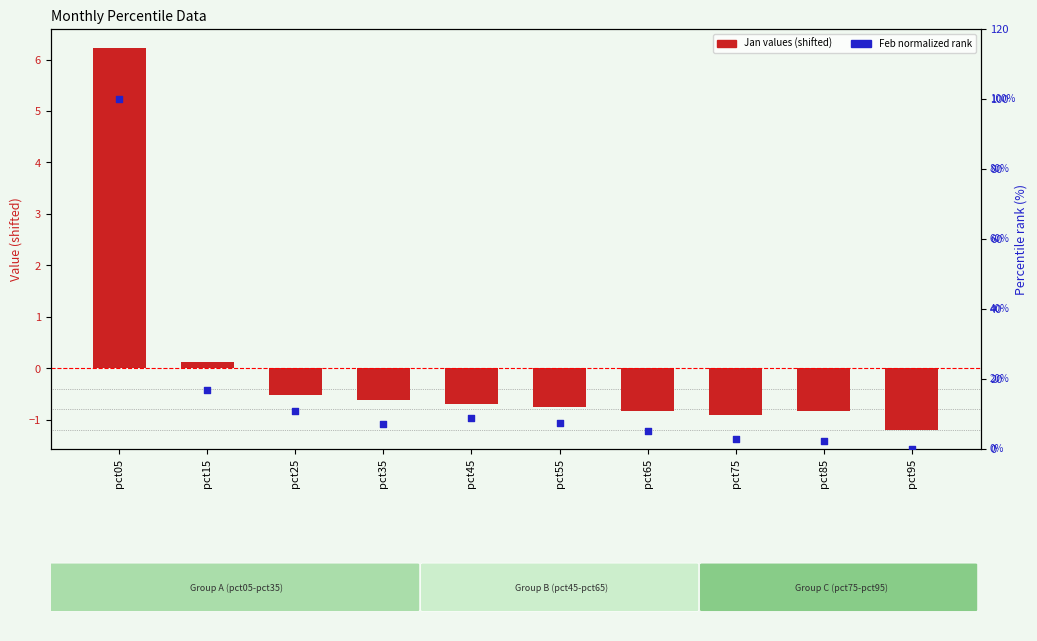

What is the total value across all series at pct05?

106.2